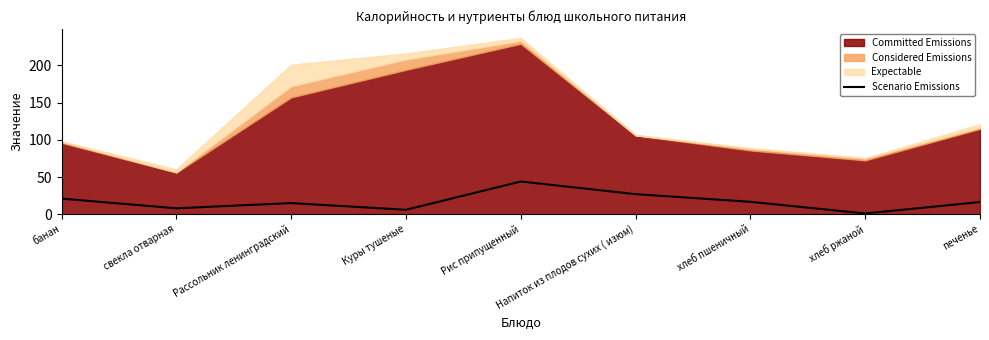

The value of Scenario Emissions at печенье is 16.4. True or false?

True